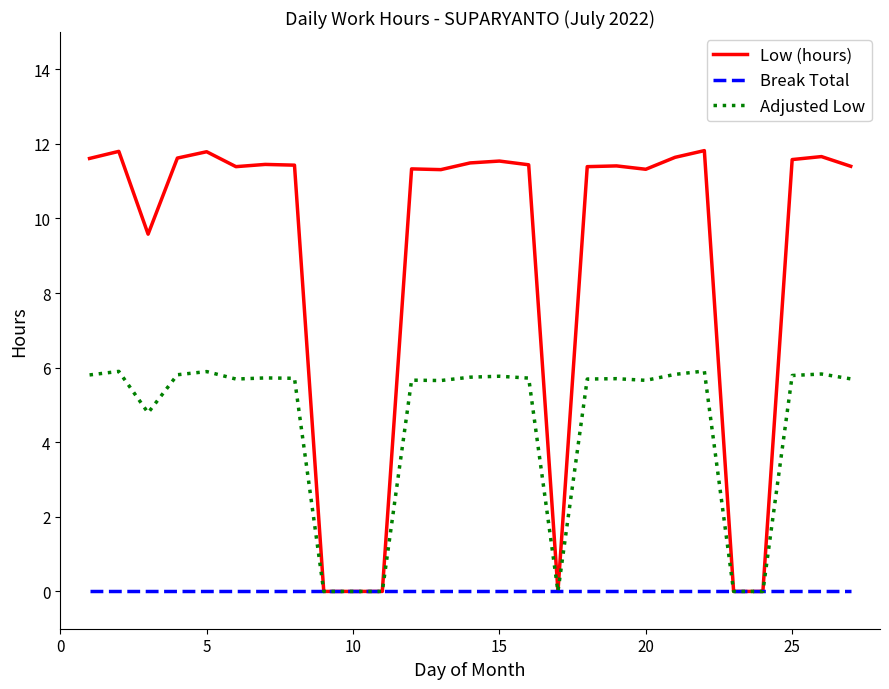

Which series has the widest spread of values?

Low (hours)